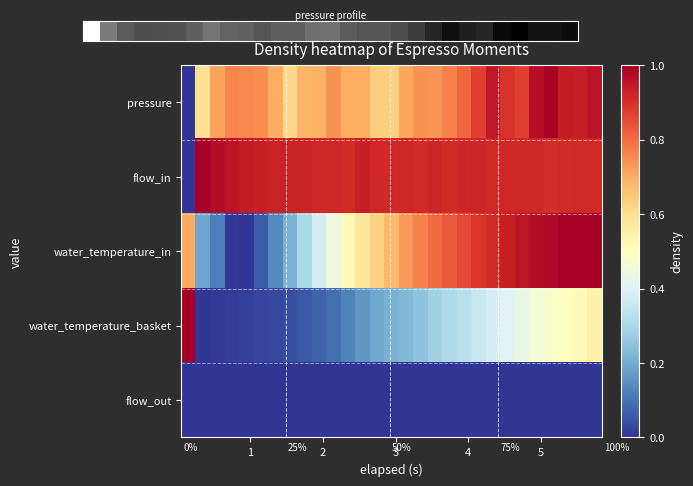

What is the average value of the flow_in series?

0.9